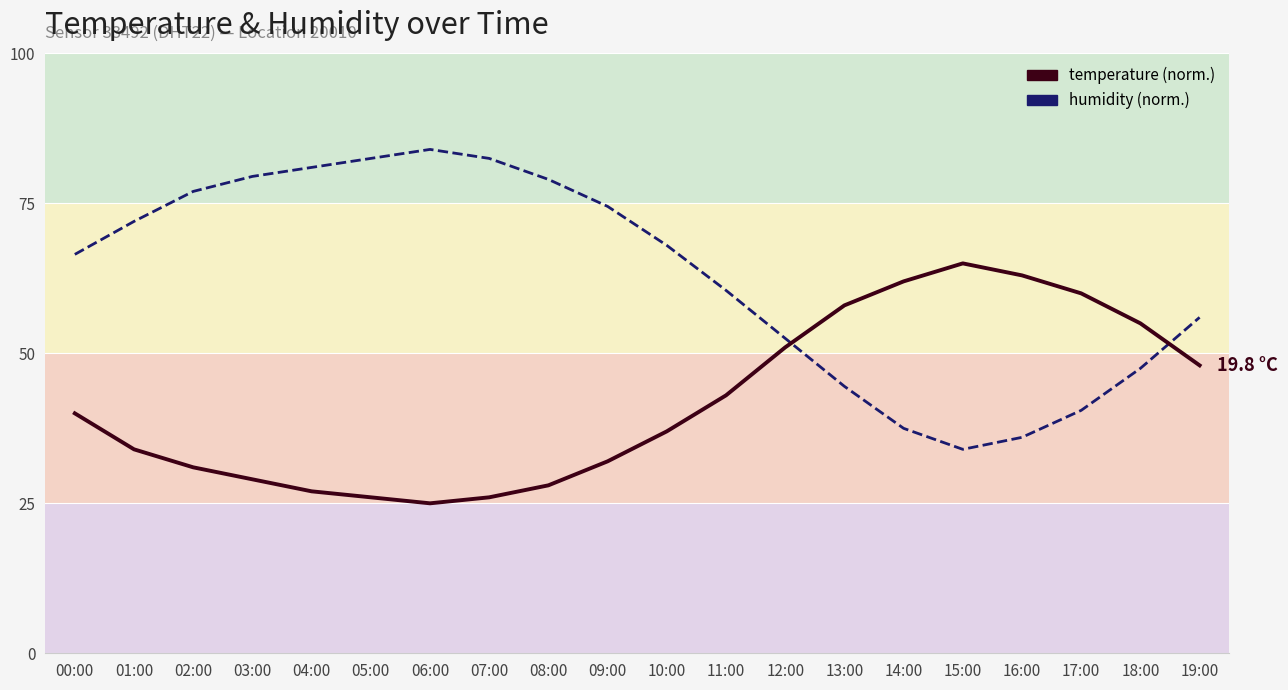

What position from the right is 00:00?

20